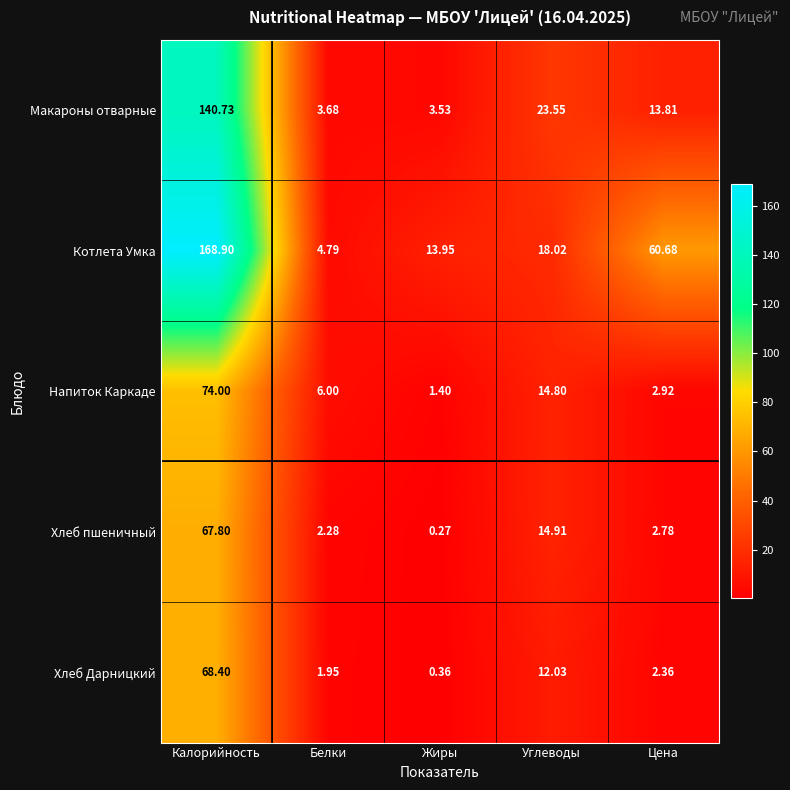

Where does the Хлеб Дарницкий series first go above 2?

Калорийность